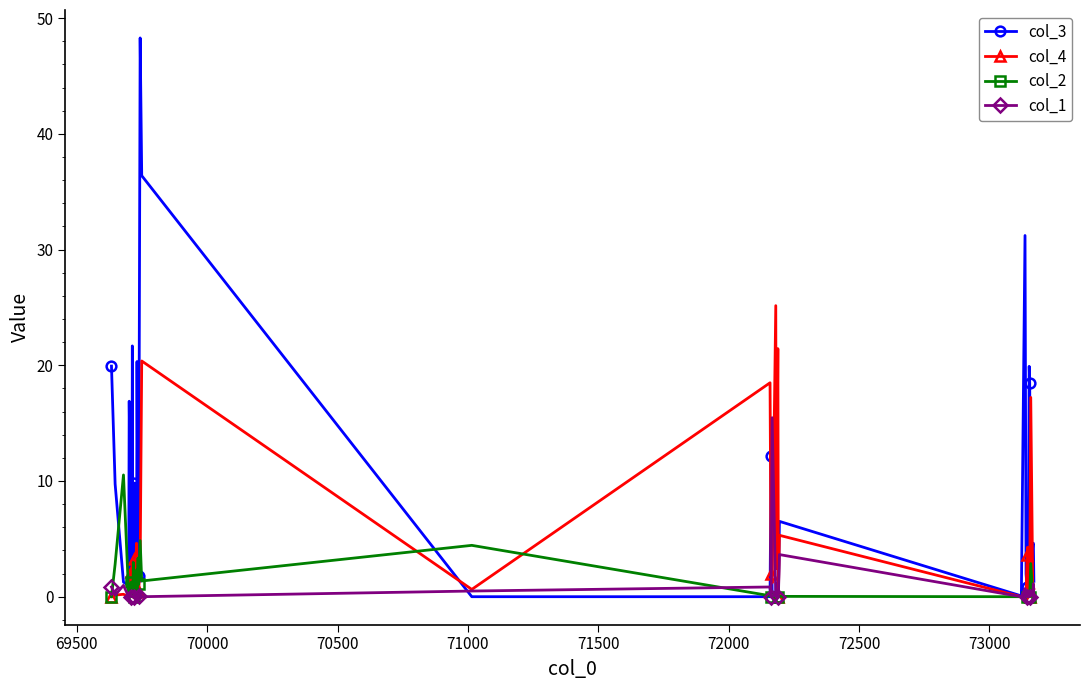

What is the difference between the maximum and minimum values in the col_3 series?

48.3